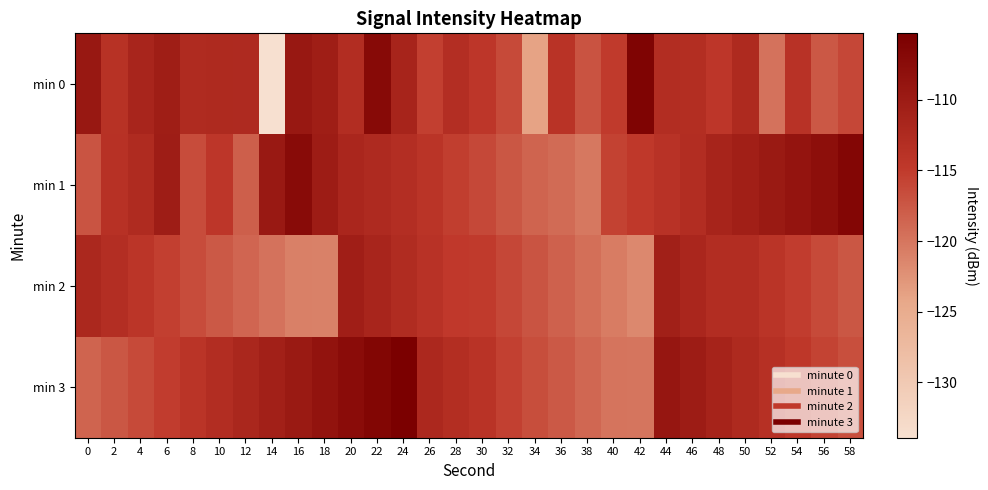

Which series has the widest spread of values?

min 0